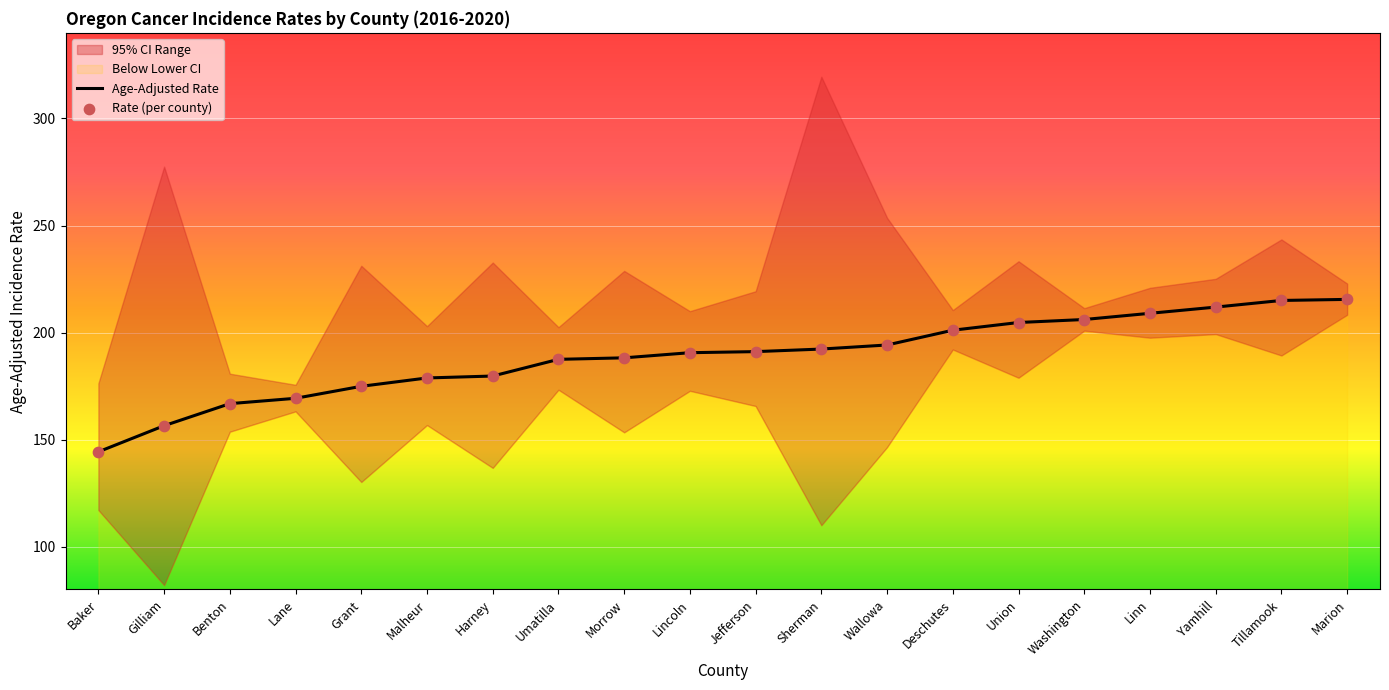

What is the total value across all series at Benton?

333.6